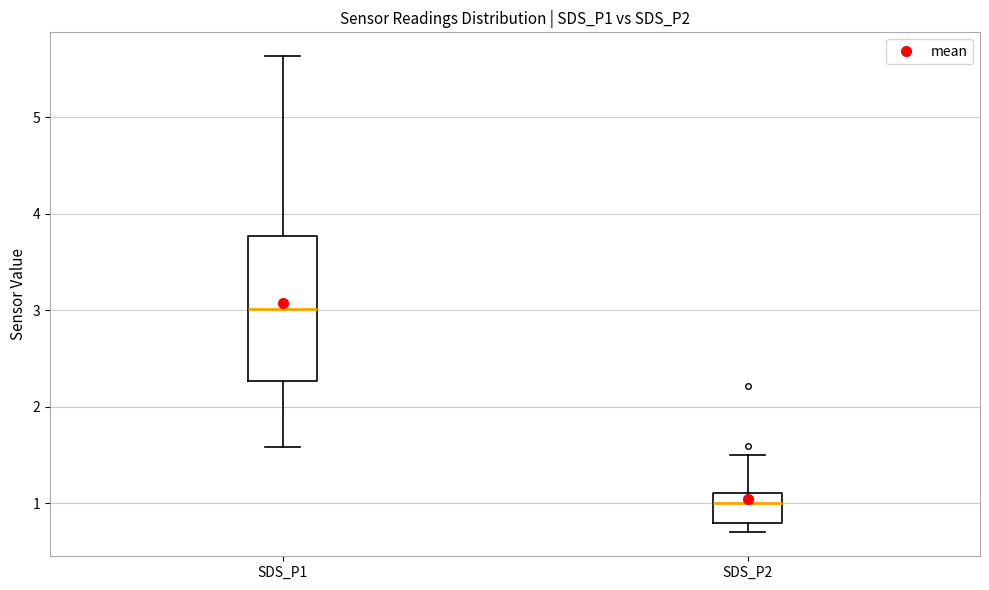

Which box has the highest median line?

SDS_P1